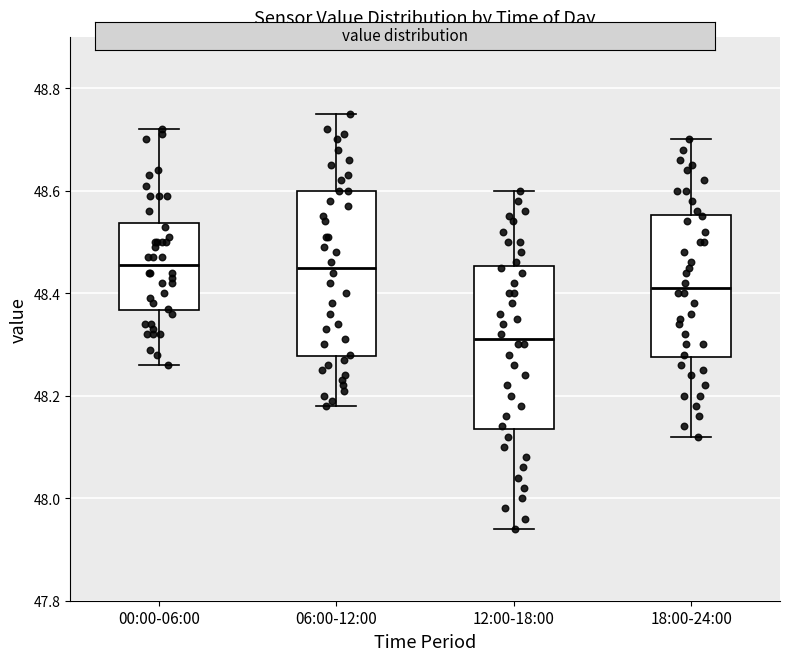

Reading left to right, transcribe this box plot: for each box, give where its median line is, the range the box spans, and where its two whiskers end, as read against the y-axis. The values are not printed on the chart, so give them approximately, as read against the axis.

00:00-06:00: median 48.46, box 48.36 to 48.54, whiskers 48.26 to 48.72
06:00-12:00: median 48.46, box 48.28 to 48.60, whiskers 48.18 to 48.76
12:00-18:00: median 48.32, box 48.14 to 48.46, whiskers 47.94 to 48.60
18:00-24:00: median 48.42, box 48.28 to 48.56, whiskers 48.12 to 48.70